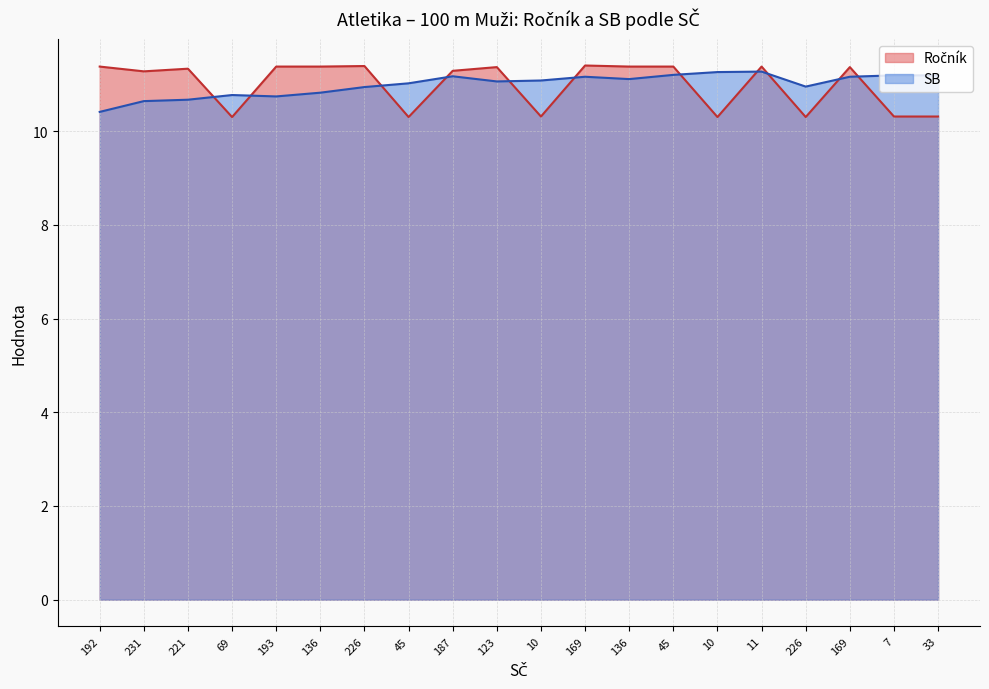

Count the number of categories in the chart.

20